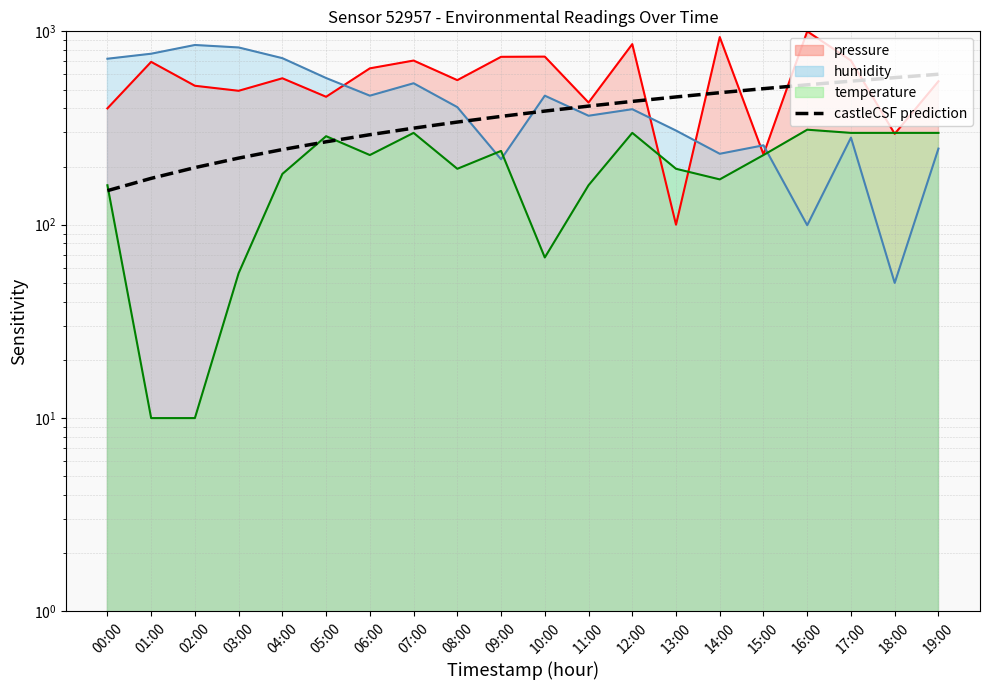

At 09:00, list the series in order from largest to smallest.

pressure, castleCSF prediction, temperature, humidity